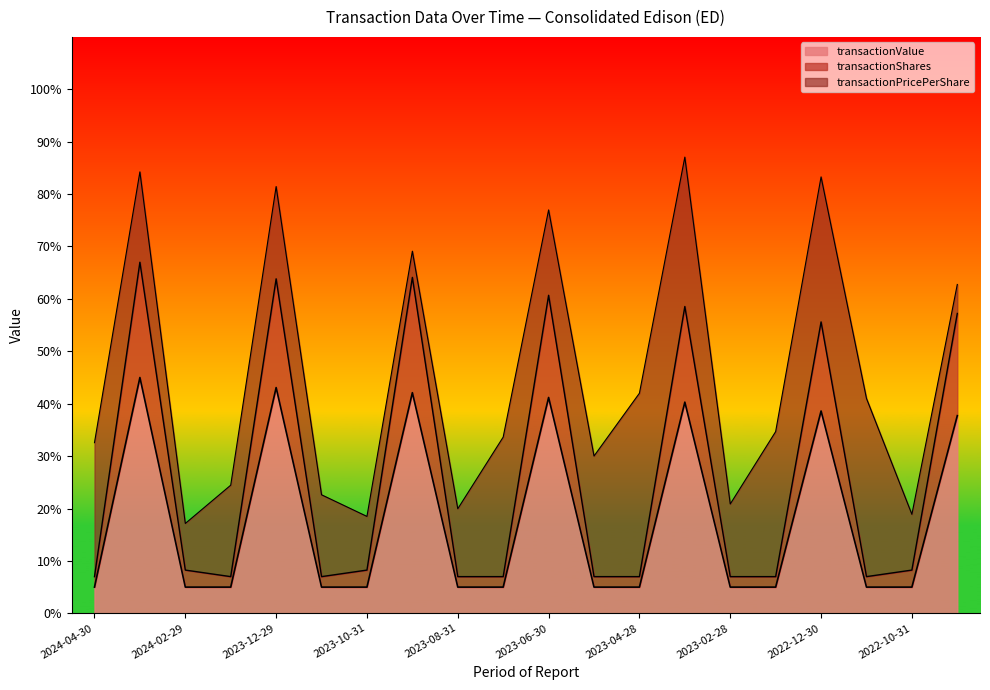

How many interior local peaks does the transactionShares series have?

6